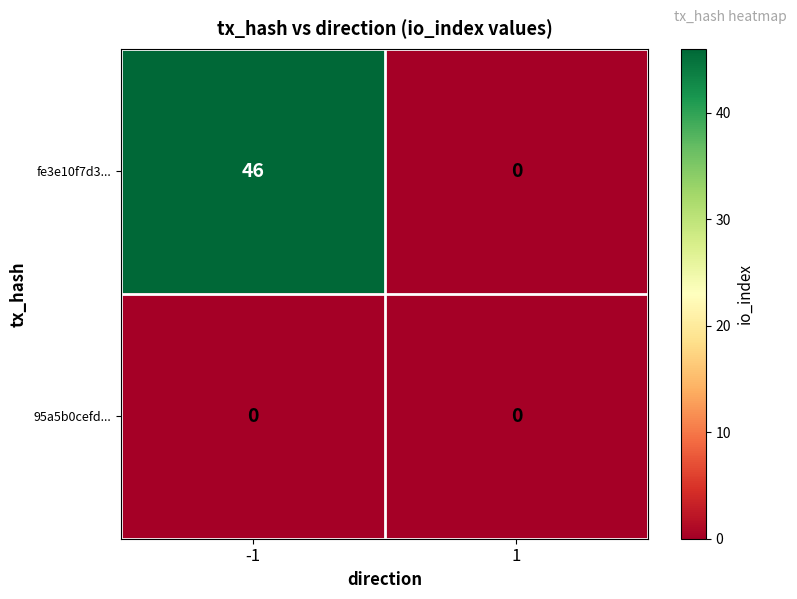

Rank the series by their average value, from highest to lowest.

fe3e10f7d3..., 95a5b0cefd...